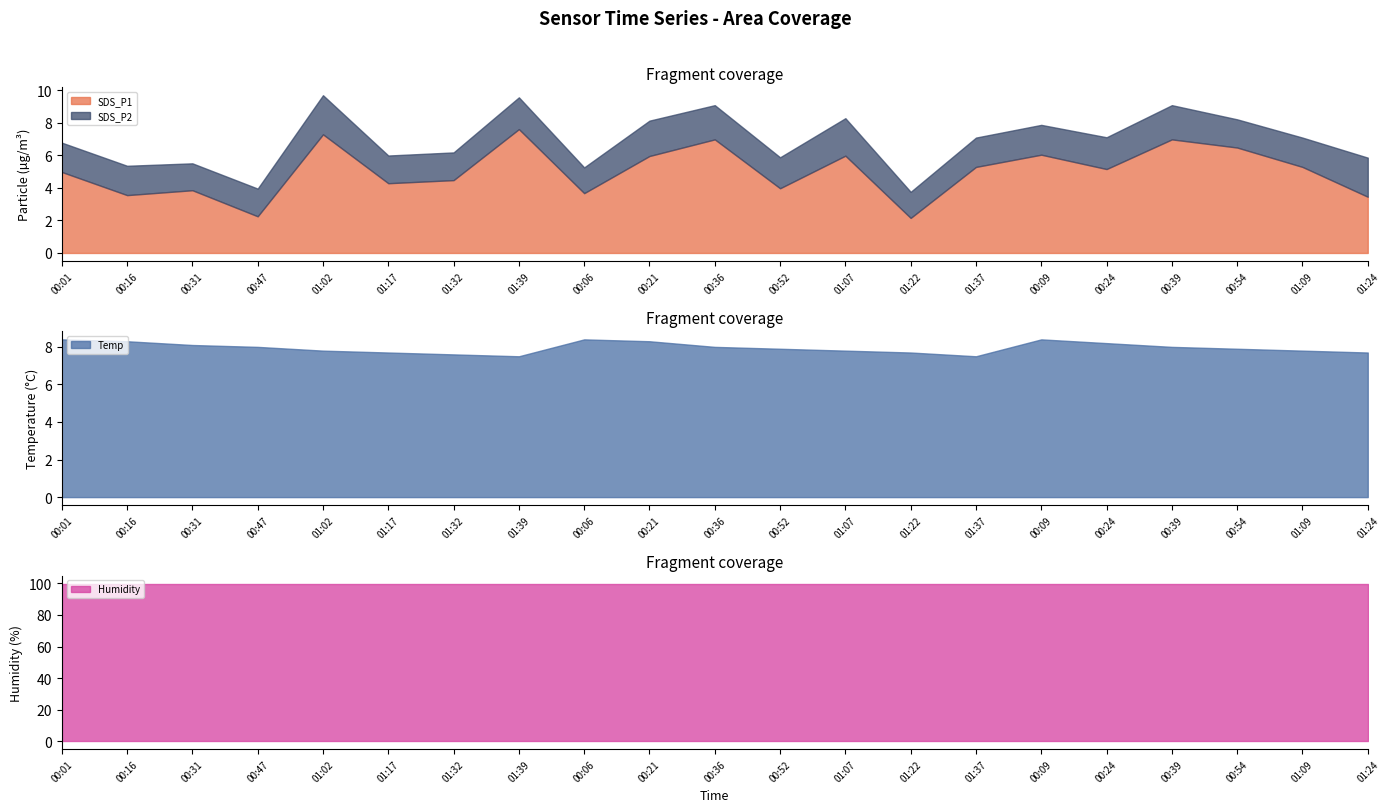

What is the difference between the maximum and minimum values in the SDS_P1 series?

5.4